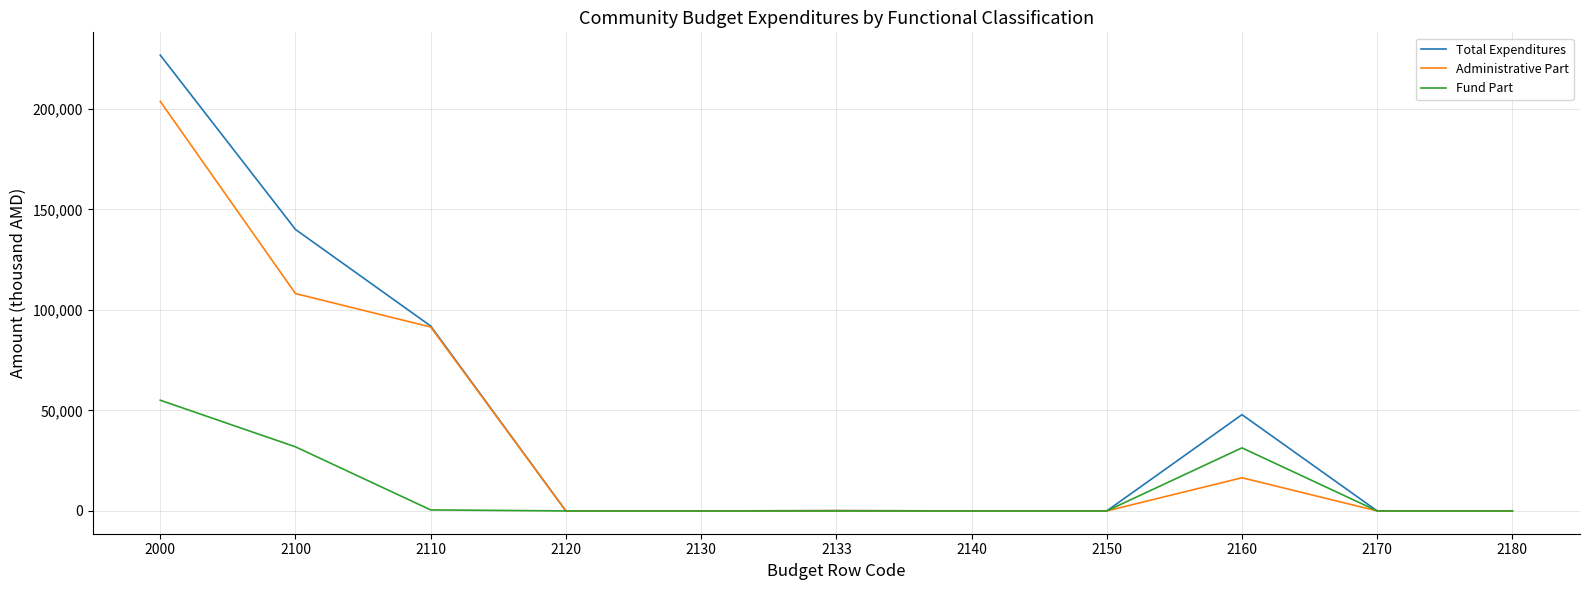

What is the maximum value for Fund Part?

55052.0